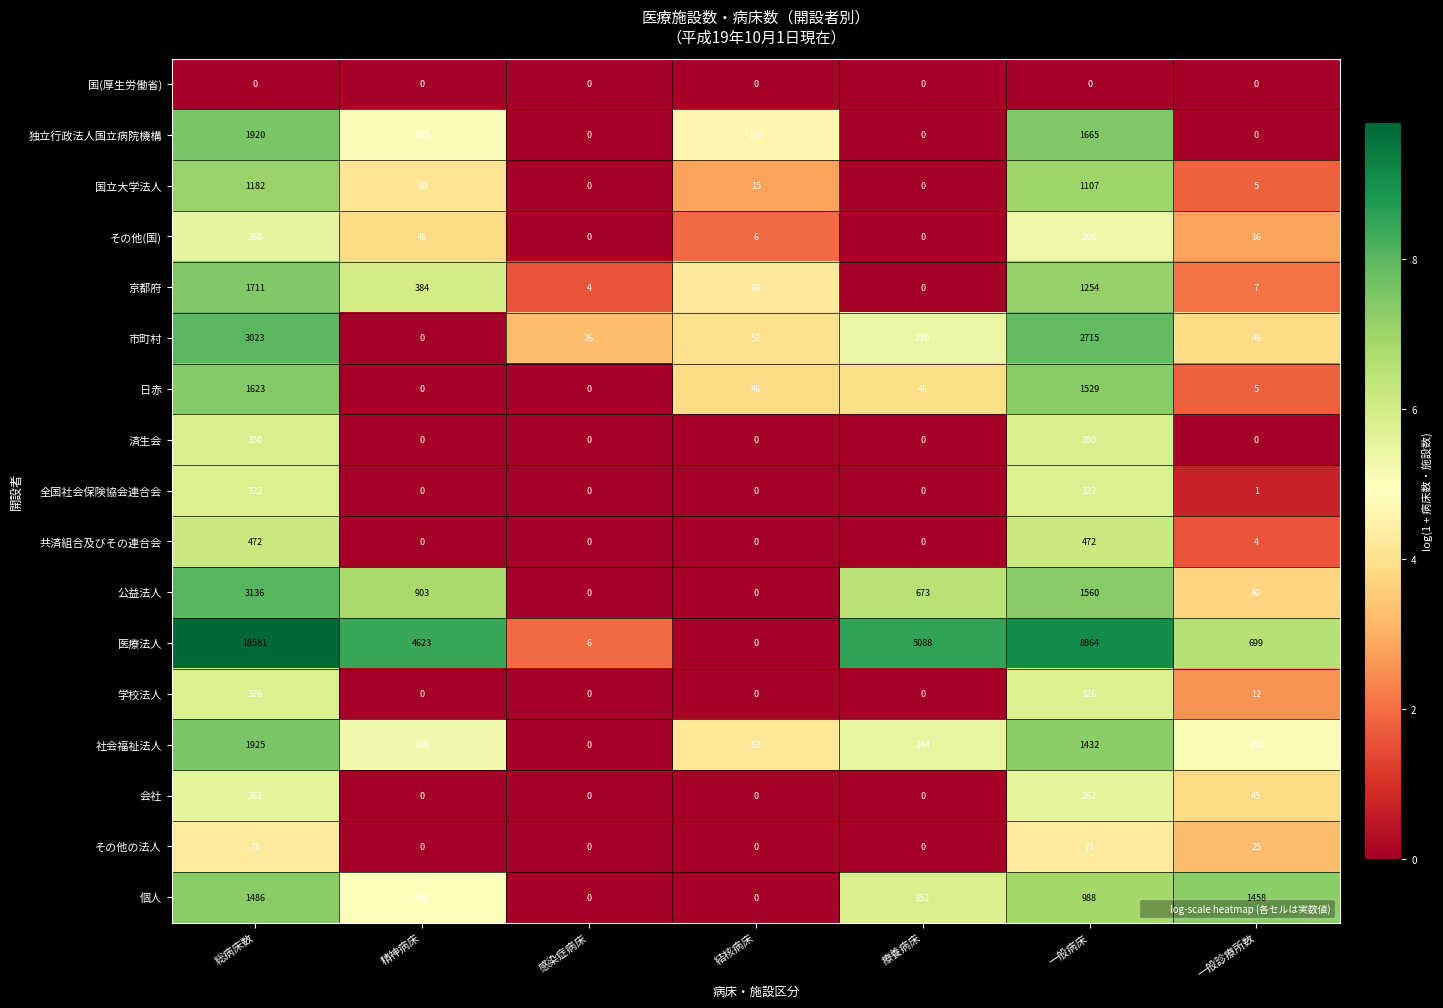

Where is 日赤 nearest to the value 811?

一般病床